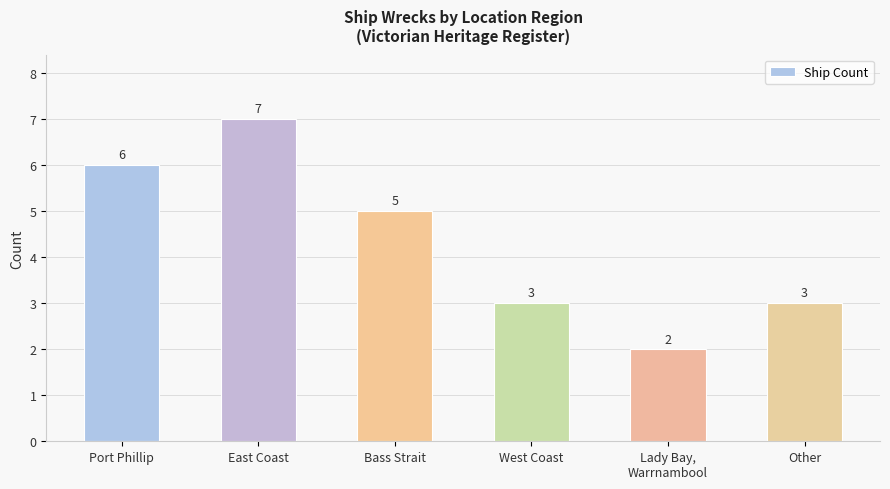

Is it true that the value at Lady Bay,
Warrnambool is 3?

False